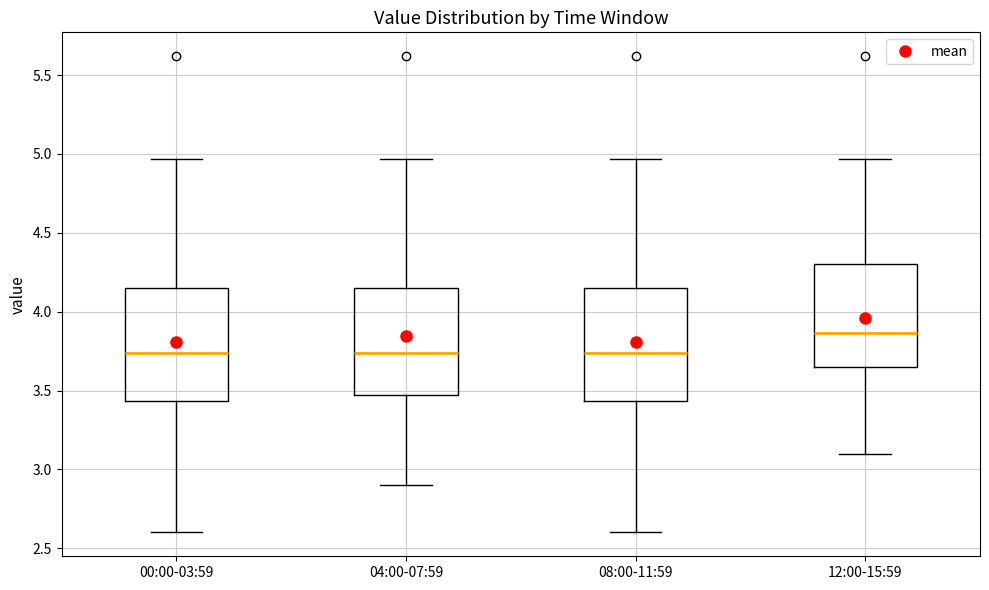

Reading left to right, read every box against the y-axis: the position of its median line, the range the box covers, and the ends of its whiskers. The values are not printed on the chart, so give them approximately, as read against the axis.

00:00-03:59: median 3.75, box 3.45 to 4.15, whiskers 2.60 to 4.95
04:00-07:59: median 3.75, box 3.45 to 4.15, whiskers 2.90 to 4.95
08:00-11:59: median 3.75, box 3.45 to 4.15, whiskers 2.60 to 4.95
12:00-15:59: median 3.85, box 3.65 to 4.30, whiskers 3.10 to 4.95